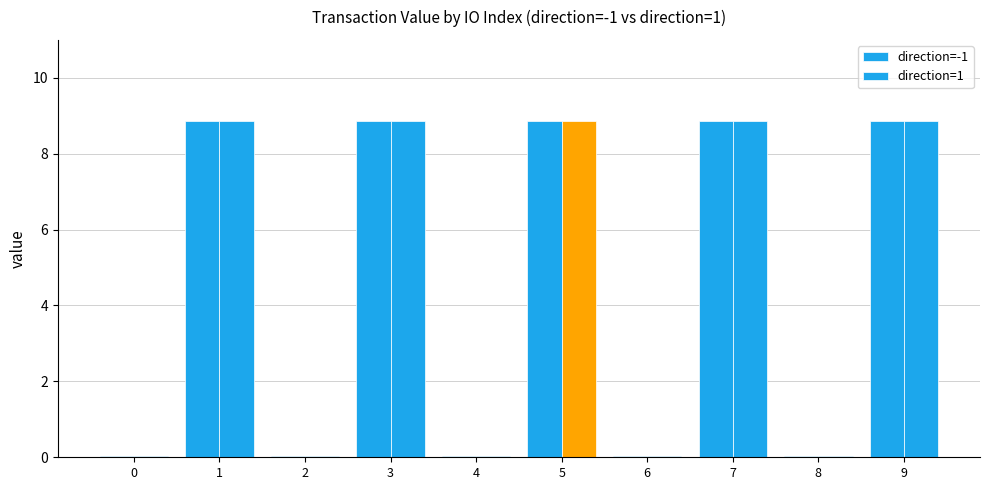

How many categories are shown in the chart?

10